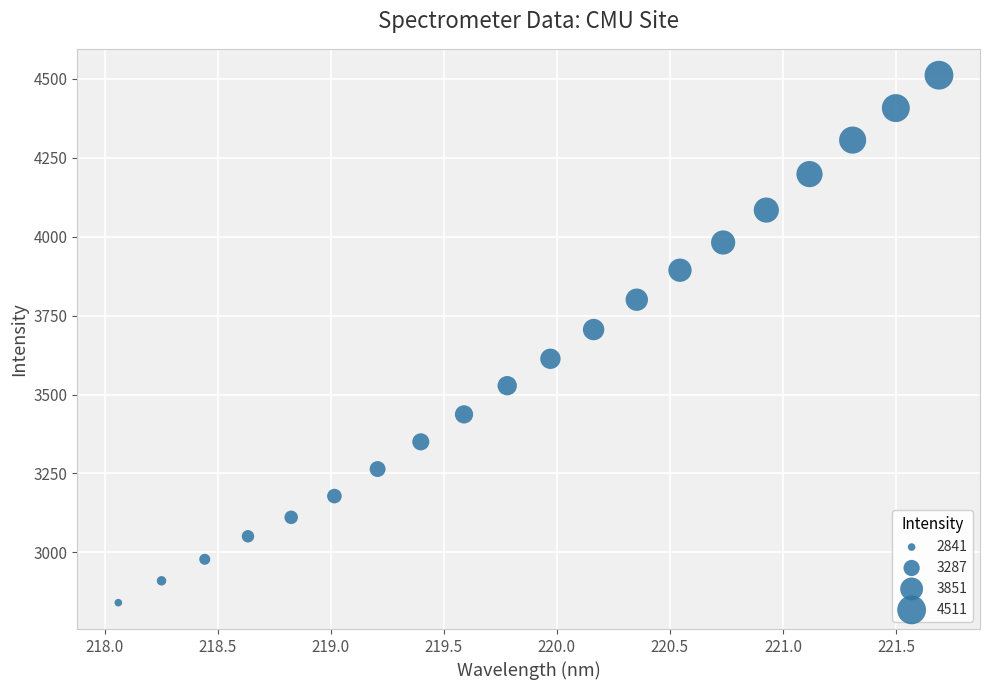

What is the range of X values (max minus min)?

3.6